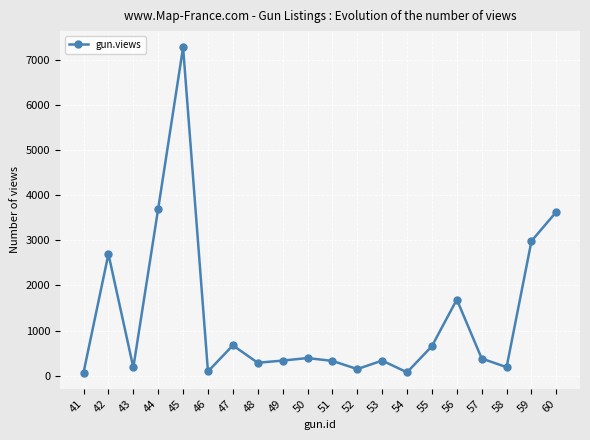

Approximately how many times larger is the value at 44 compared to 56?

2.2